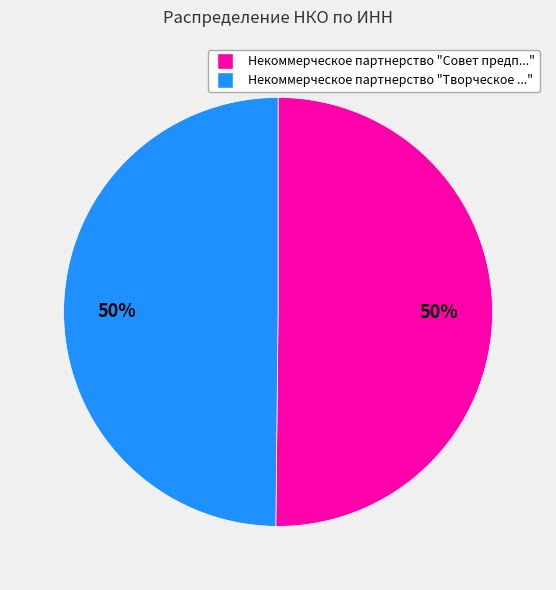

To the nearest percent, what portion does Некоммерческое партнерство "Творческое ..." represent?

50%